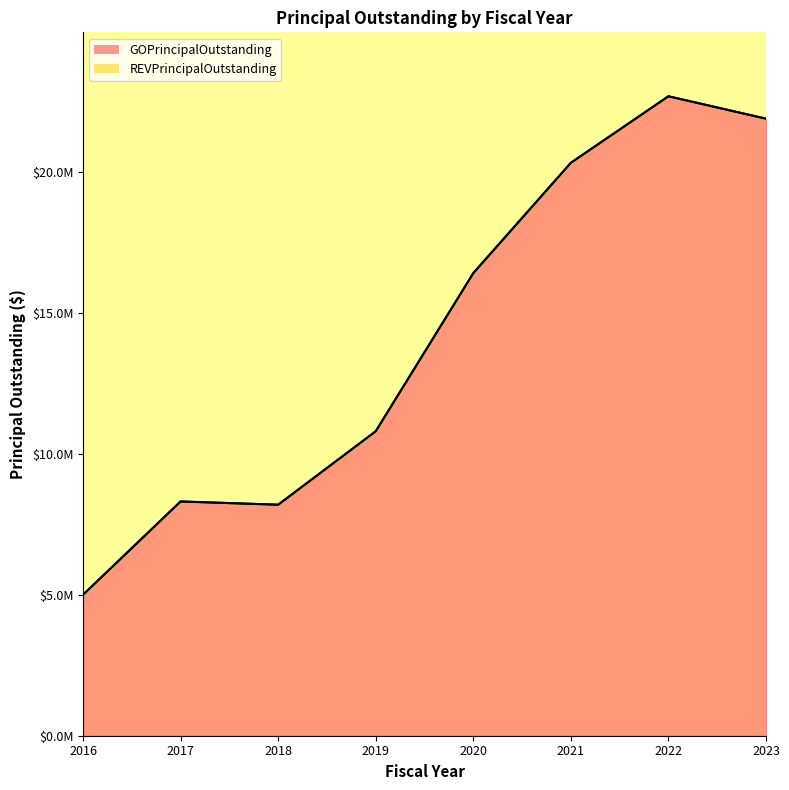

Between 2023 and 2018, which is larger?

2023